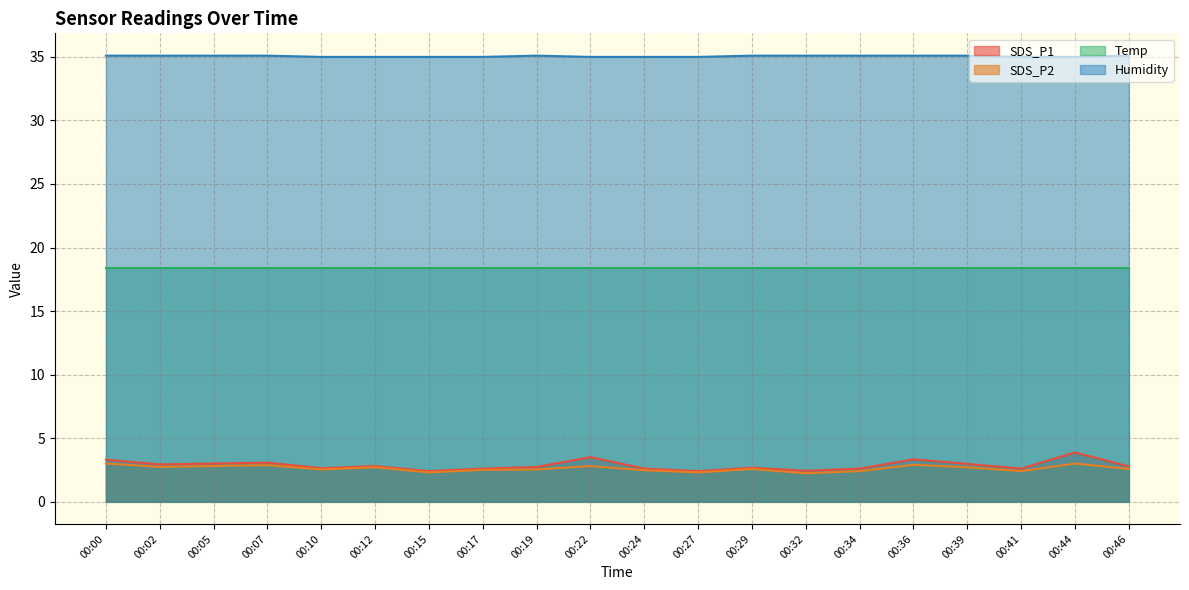

What is the greatest value displayed?

35.1